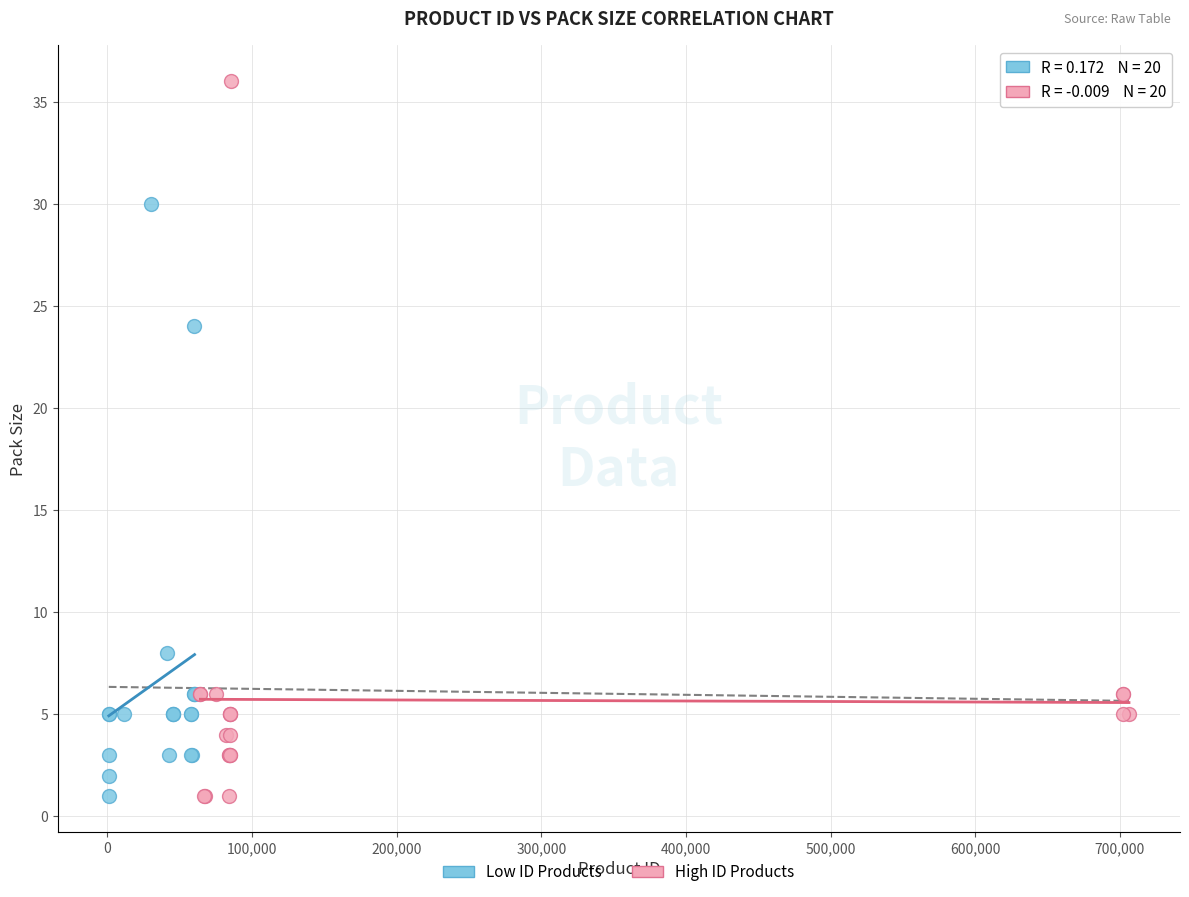

Which series has the widest spread of Y values?

High ID Products